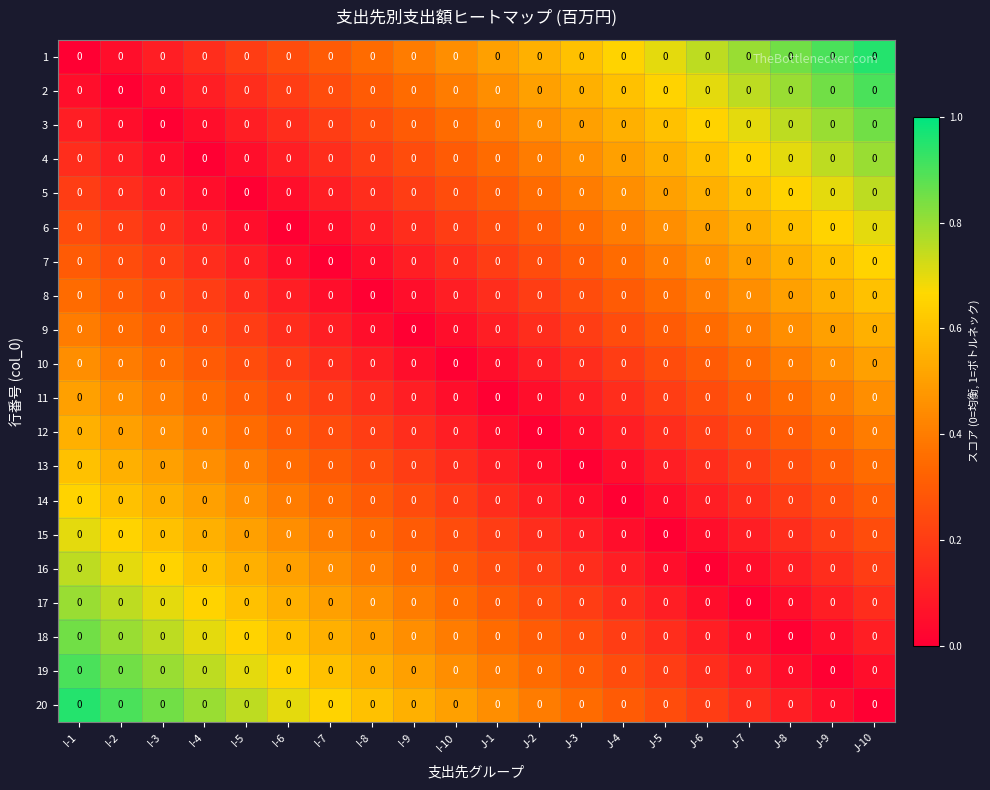

What is the spread (max minus min) of values at I-10?

0.5